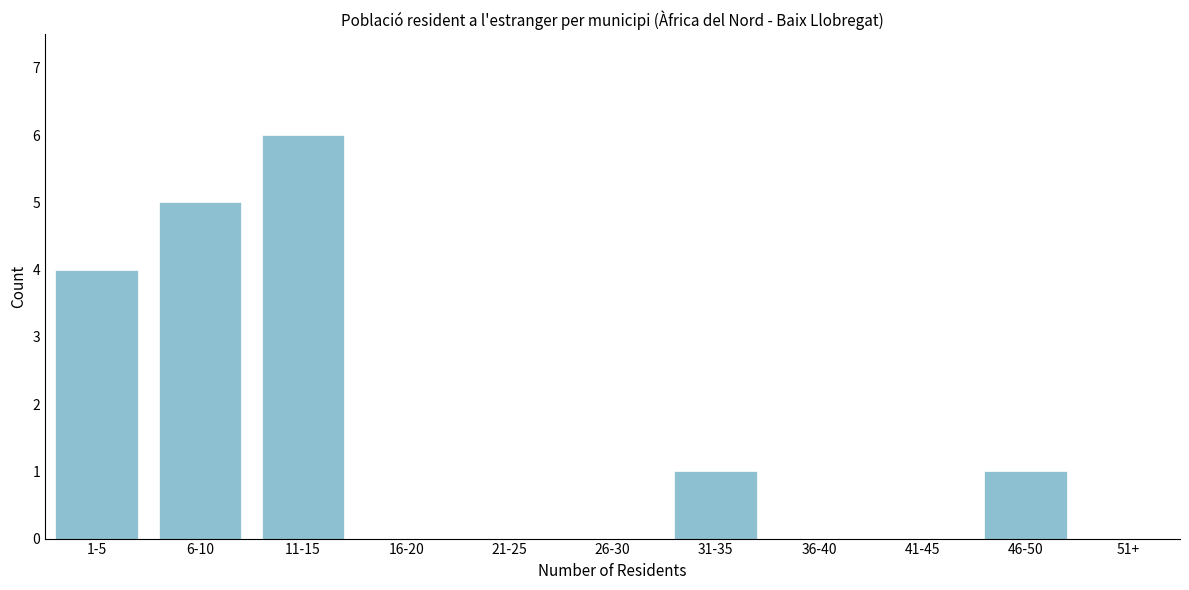

Reading left to right, transcribe all the data shown in this chart.

1-5=4	6-10=5	11-15=6	16-20=0	21-25=0	26-30=0	31-35=1	36-40=0	41-45=0	46-50=1	51+=0